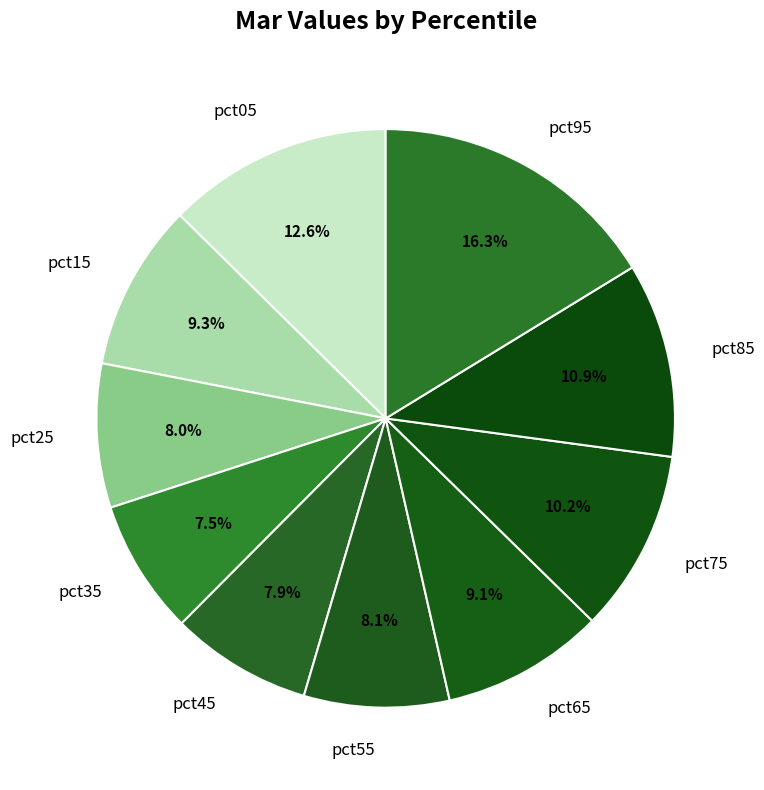

What percentage is the pct15 slice, to the nearest percent?

9%